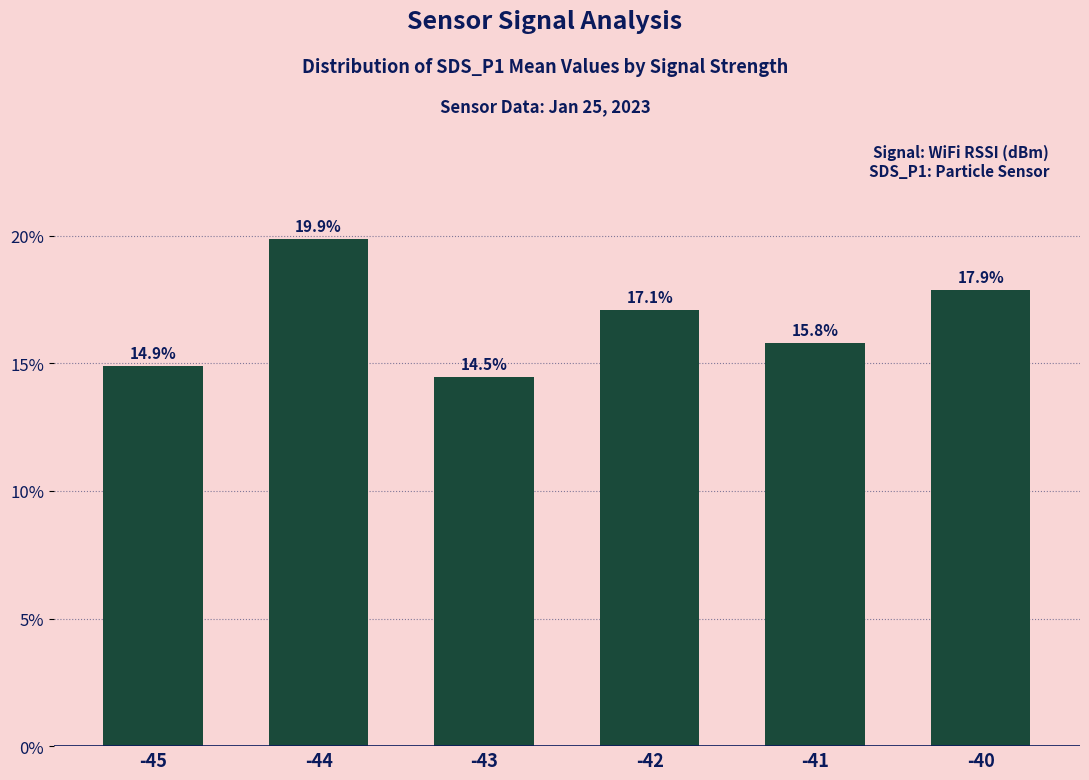

Is it true that the value at -41 is 0.2?

True